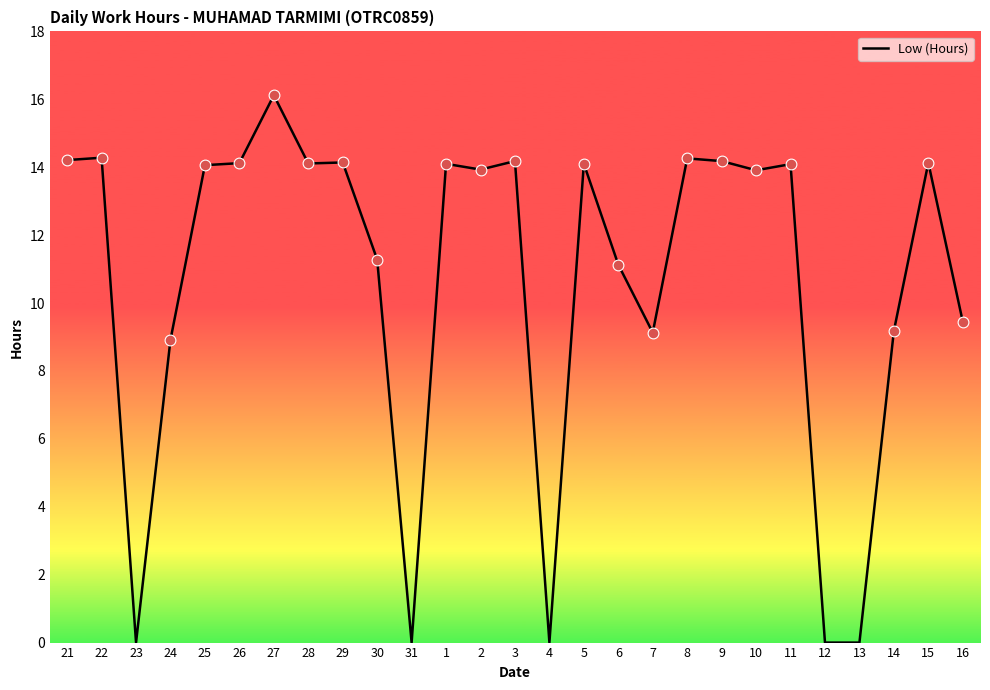

What is the ratio of the value at 30 to the value at 15?

0.8